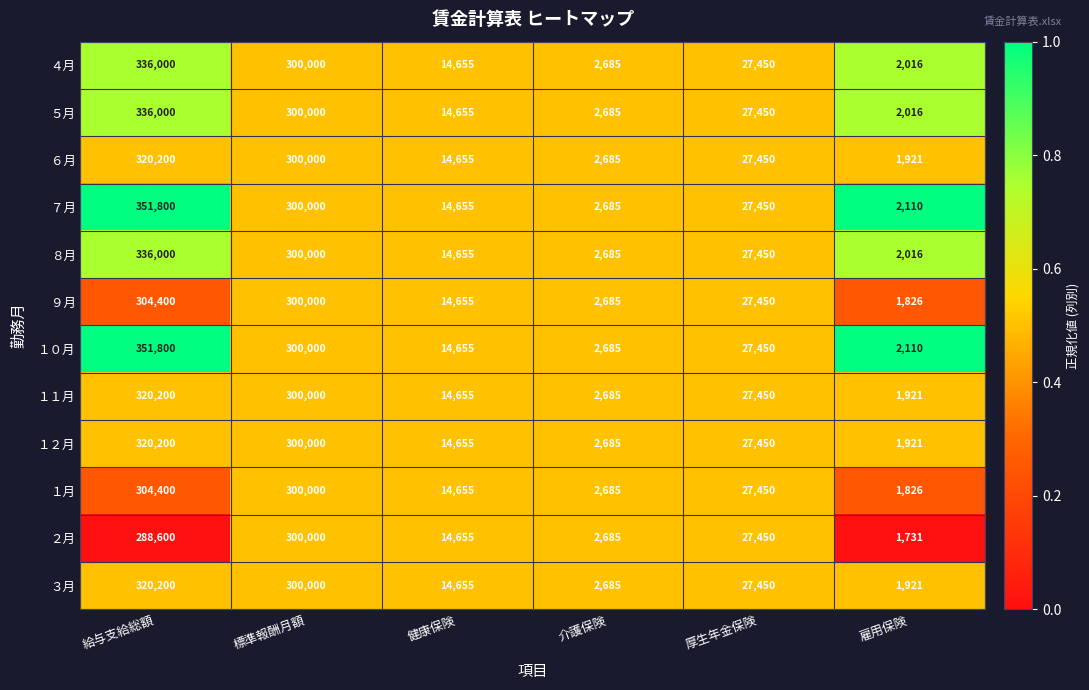

Which label corresponds to the largest value in the chart?

給与支給総額